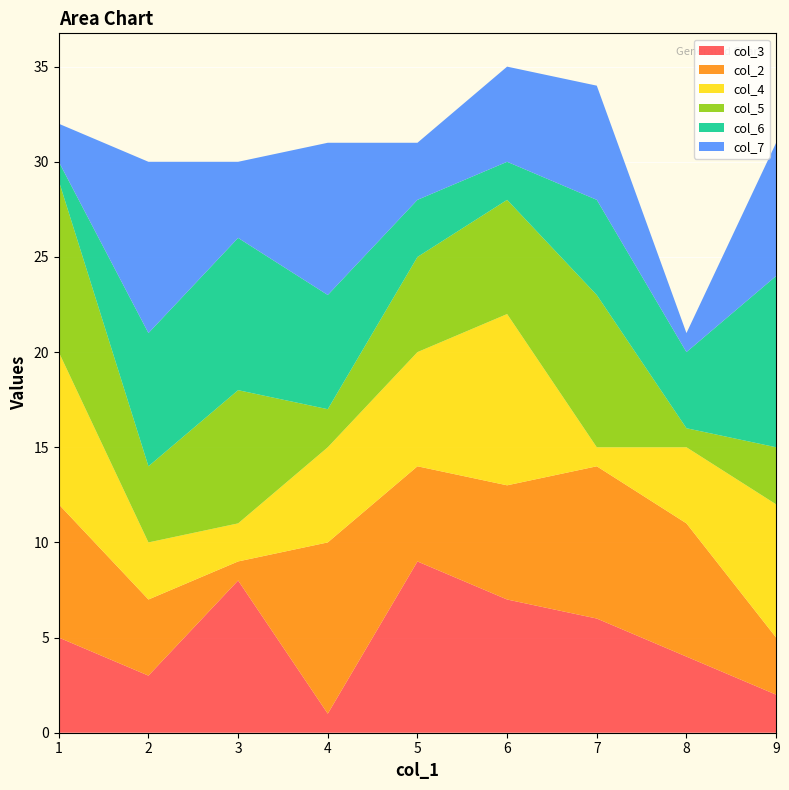

Reading right to left, list all the values displayed in this chart.

col_3: 9=2	8=4	7=6	6=7	5=9	4=1	3=8	2=3	1=5
col_2: 9=3	8=7	7=8	6=6	5=5	4=9	3=1	2=4	1=7
col_4: 9=7	8=4	7=1	6=9	5=6	4=5	3=2	2=3	1=8
col_5: 9=3	8=1	7=8	6=6	5=5	4=2	3=7	2=4	1=9
col_6: 9=9	8=4	7=5	6=2	5=3	4=6	3=8	2=7	1=1
col_7: 9=7	8=1	7=6	6=5	5=3	4=8	3=4	2=9	1=2